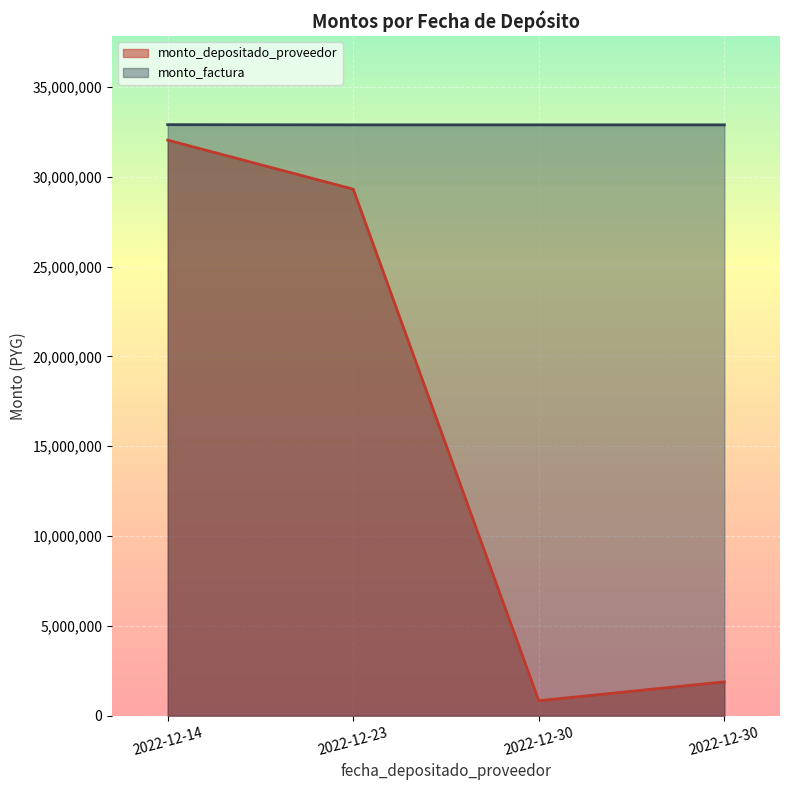

How many data points in monto_depositado_proveedor are less than 29307143?

2